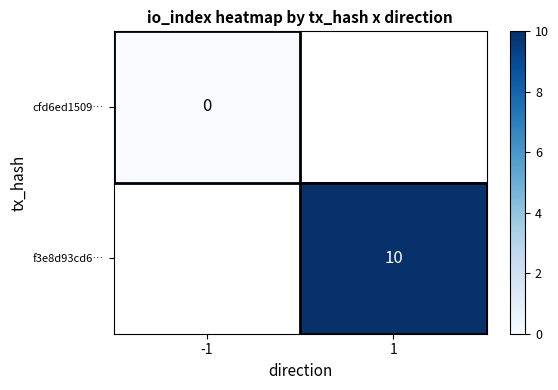

True or false: f3e8d93cd6… has a value of 3.3 at 1.

False